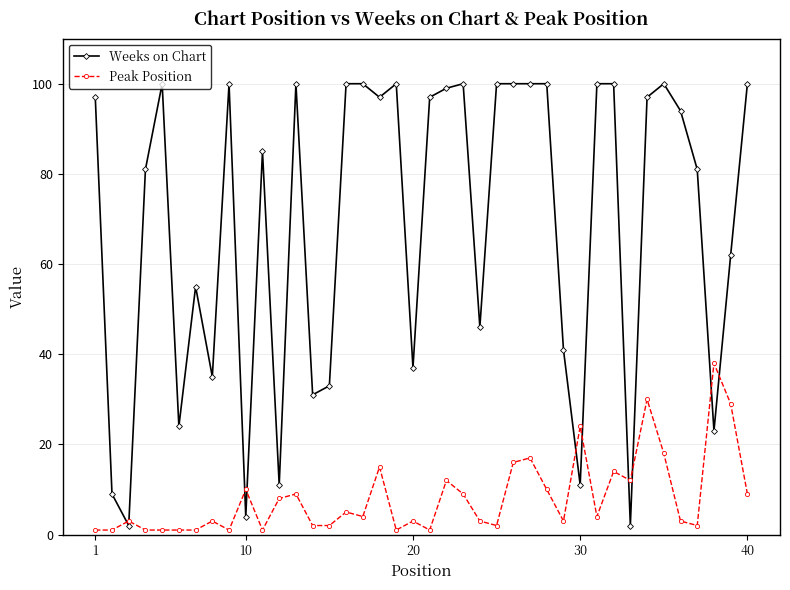

What is the lowest value of the Peak Position series?

1